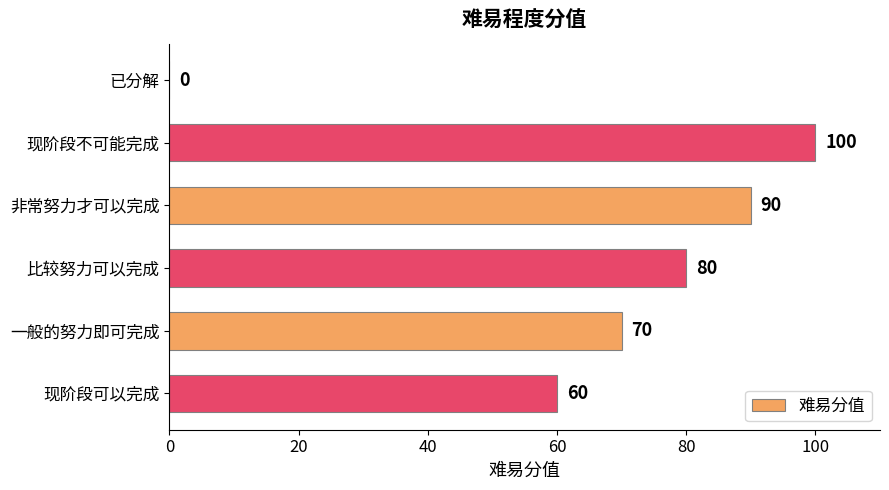

Approximately how many times larger is the value at 非常努力才可以完成 compared to 一般的努力即可完成?

1.3